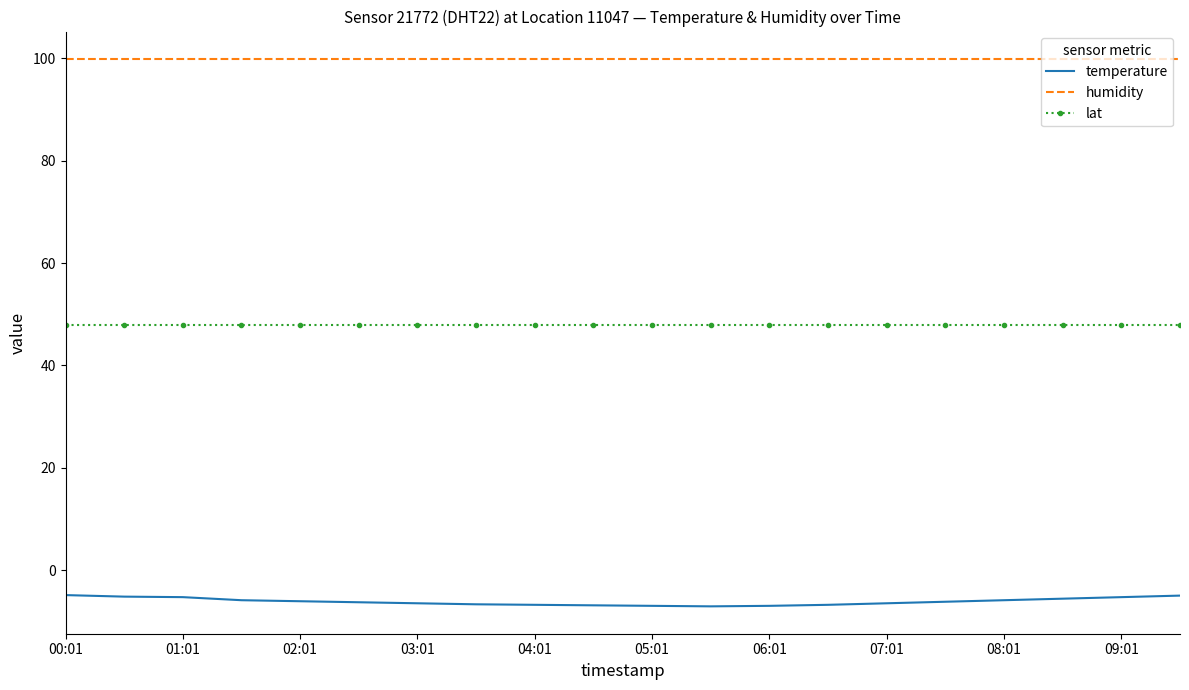

What is the maximum value for lat?

47.9